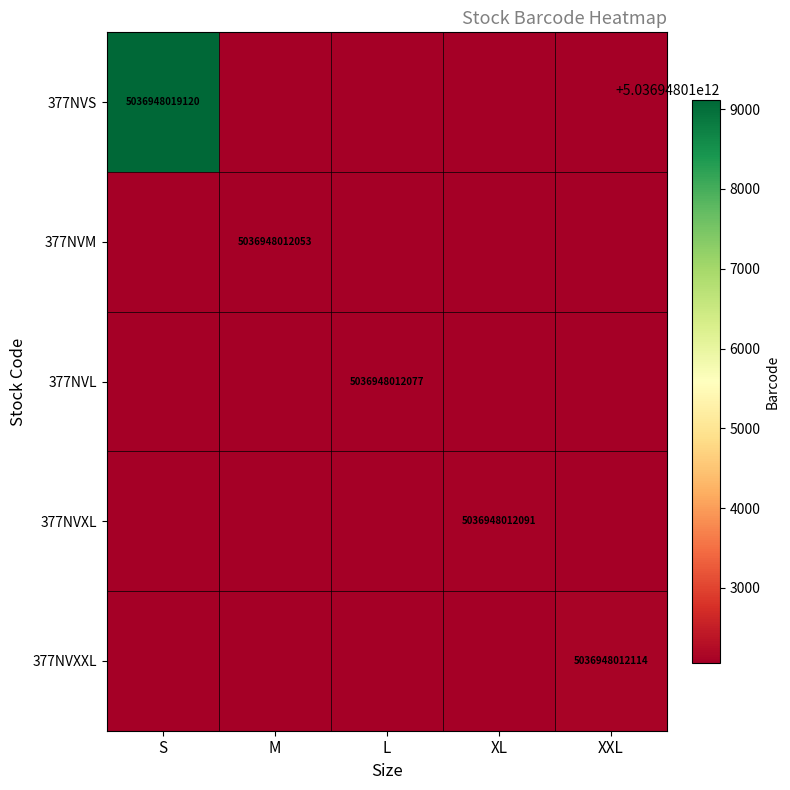

What is the maximum value shown in the chart?

5036948019120